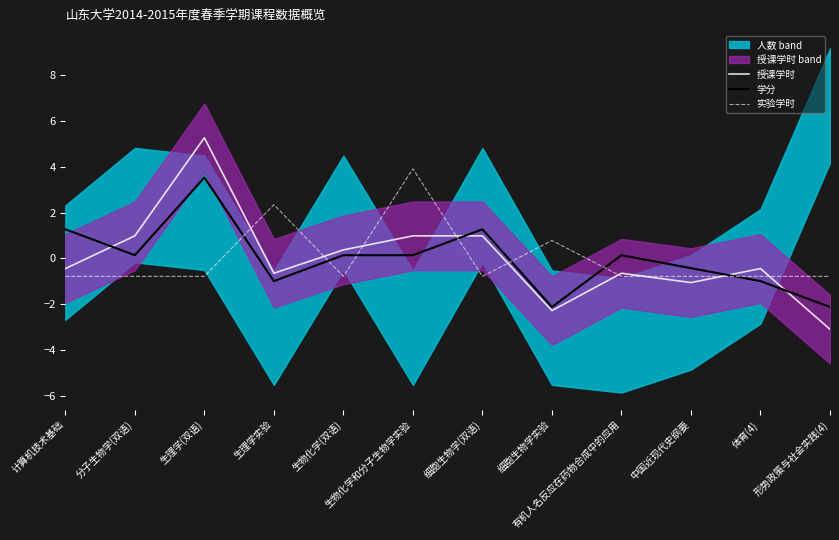

How many data points in 实验学时 are above 0?

3